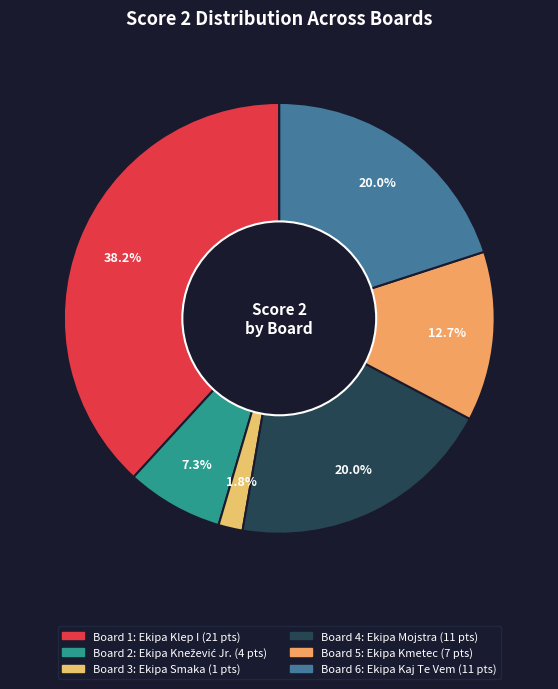

How many slices are in this pie chart?

6